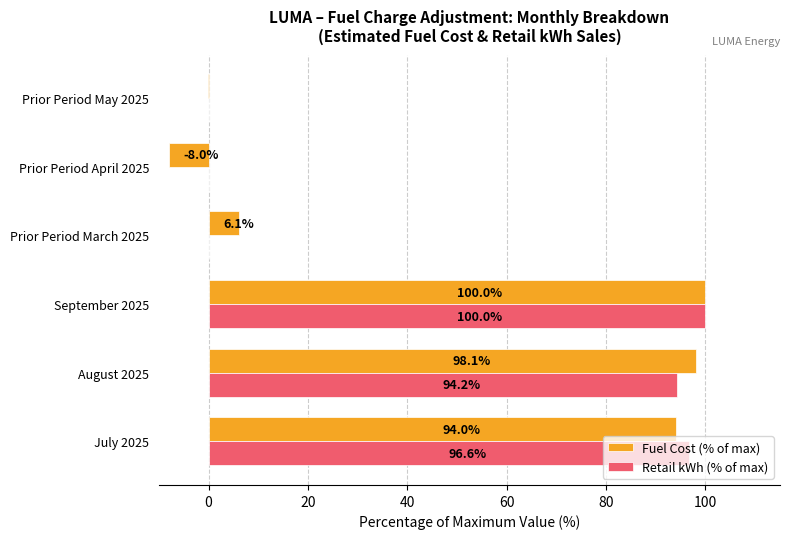

What value does the Fuel Cost (% of max) series have at August 2025?

98.1